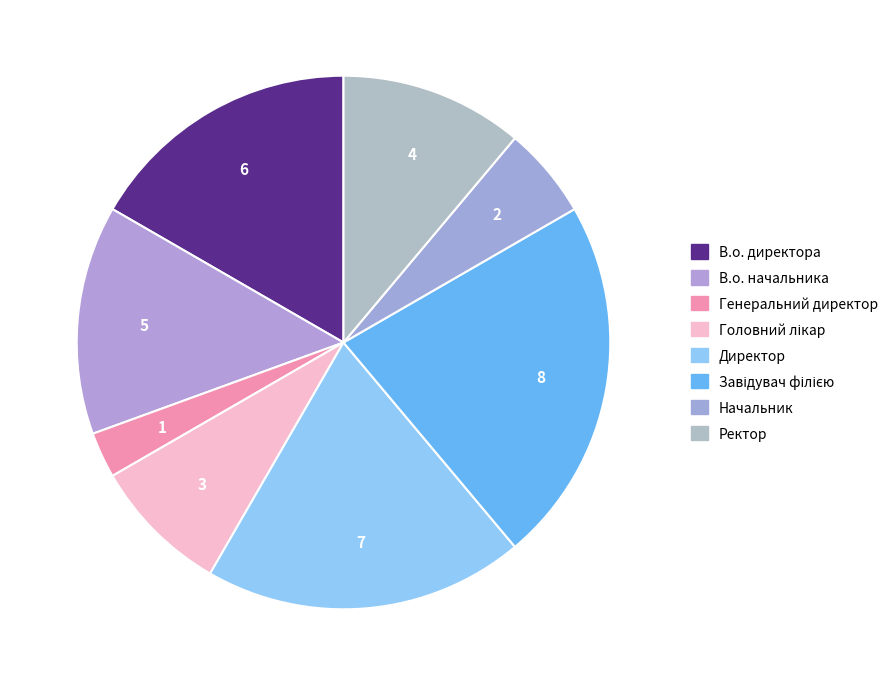

Count the number of slices in the pie.

8